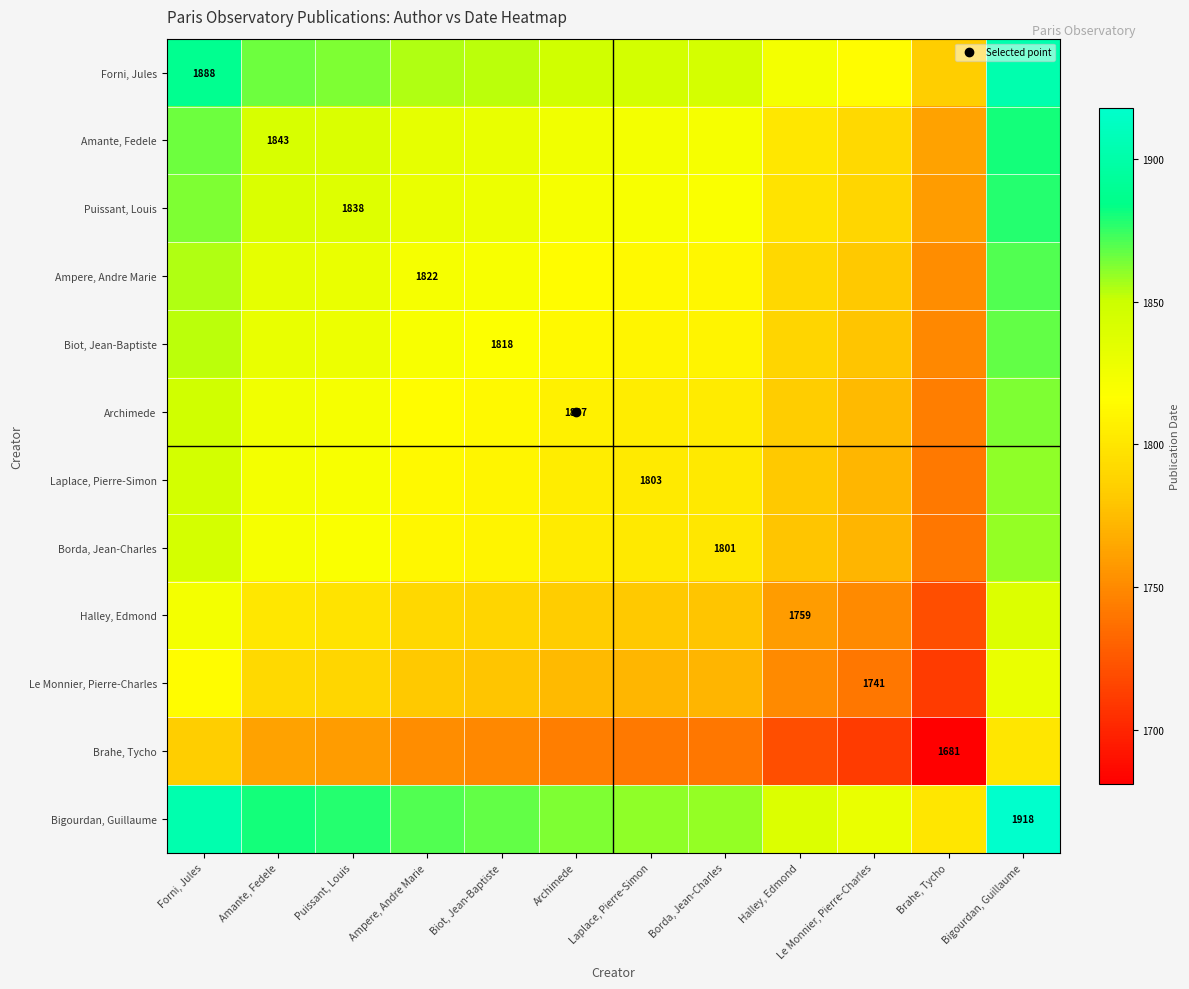

Which category has the lowest value across all series?

Brahe, Tycho